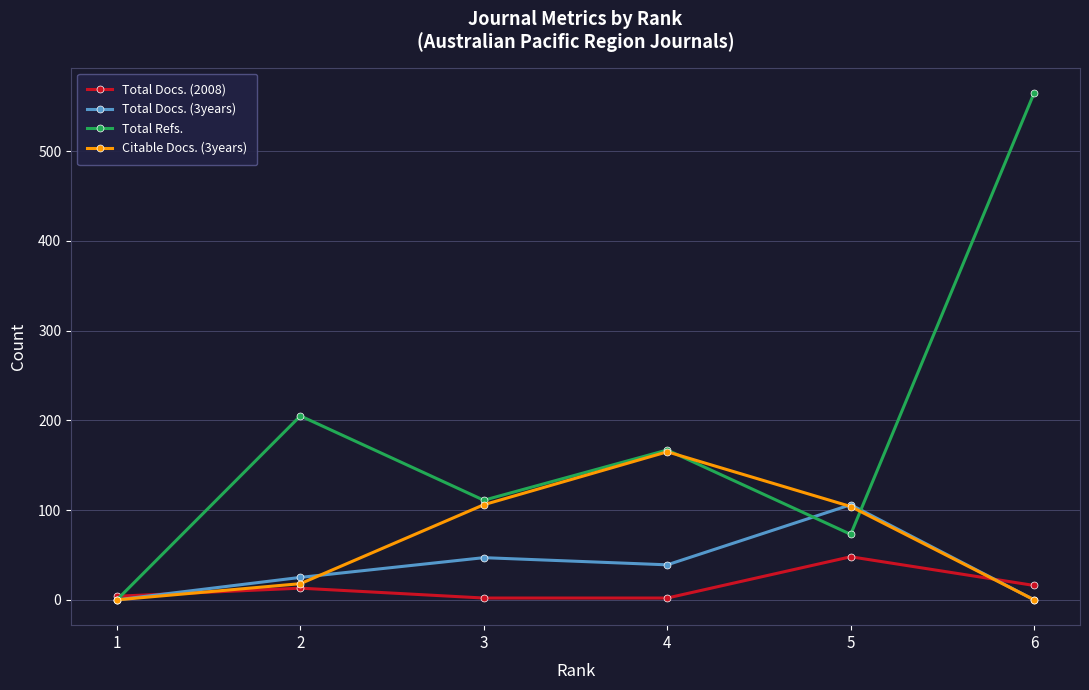

List the series in order of their peak value, lowest first.

Total Docs. (2008), Total Docs. (3years), Citable Docs. (3years), Total Refs.